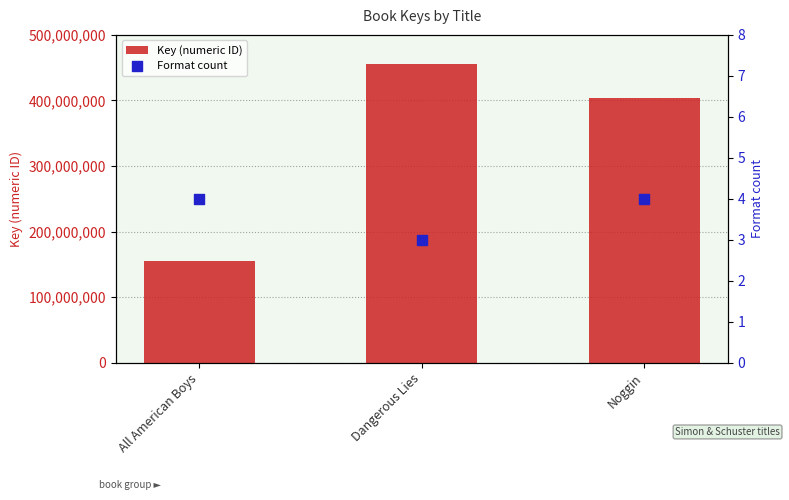

What are all the series names shown in the legend?

Key (numeric ID), Format count